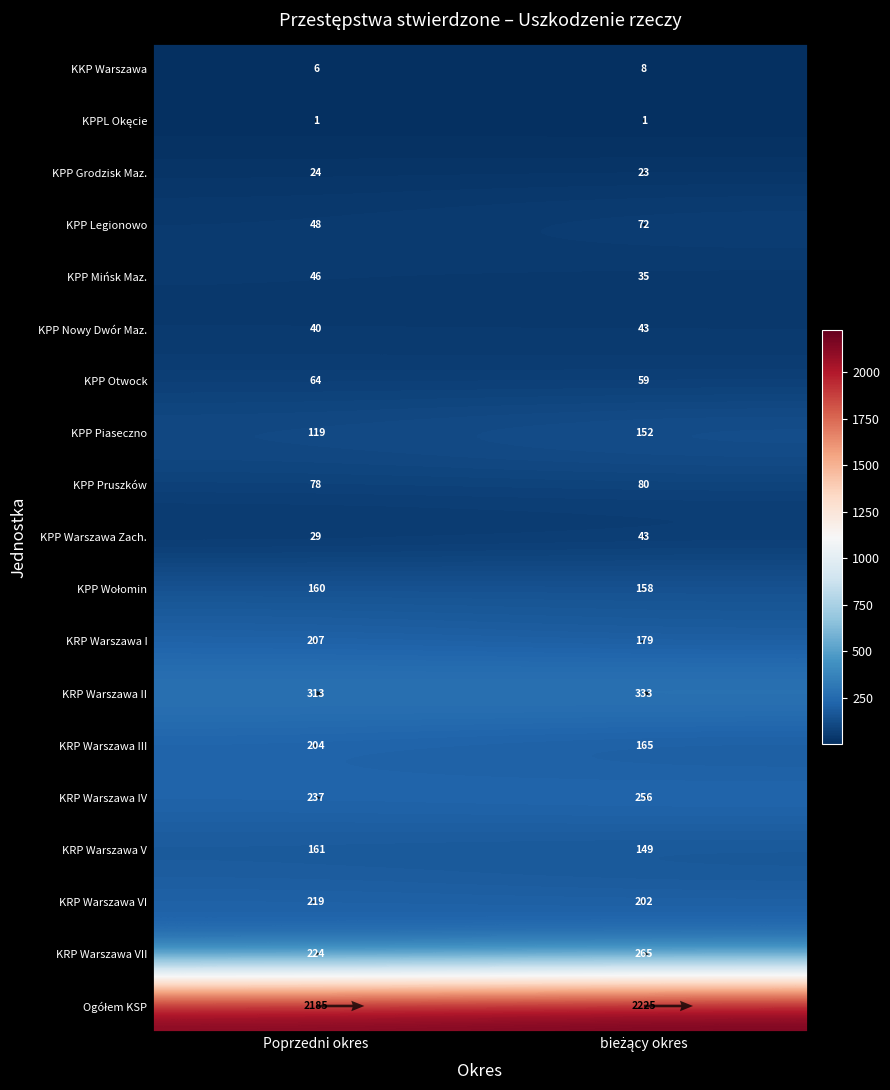

List the series in order of their peak value, lowest first.

KPPL Okęcie, KKP Warszawa, KPP Grodzisk Maz., KPP Nowy Dwór Maz., KPP Warszawa Zach., KPP Mińsk Maz., KPP Otwock, KPP Legionowo, KPP Pruszków, KPP Piaseczno, KPP Wołomin, KRP Warszawa V, KRP Warszawa III, KRP Warszawa I, KRP Warszawa VI, KRP Warszawa IV, KRP Warszawa VII, KRP Warszawa II, Ogółem KSP